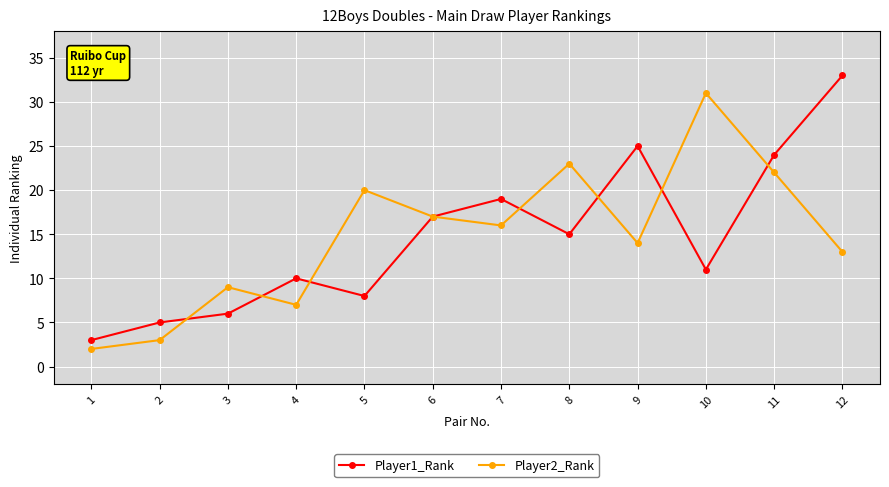

At 11, list the series in order from smallest to largest.

Player2_Rank, Player1_Rank